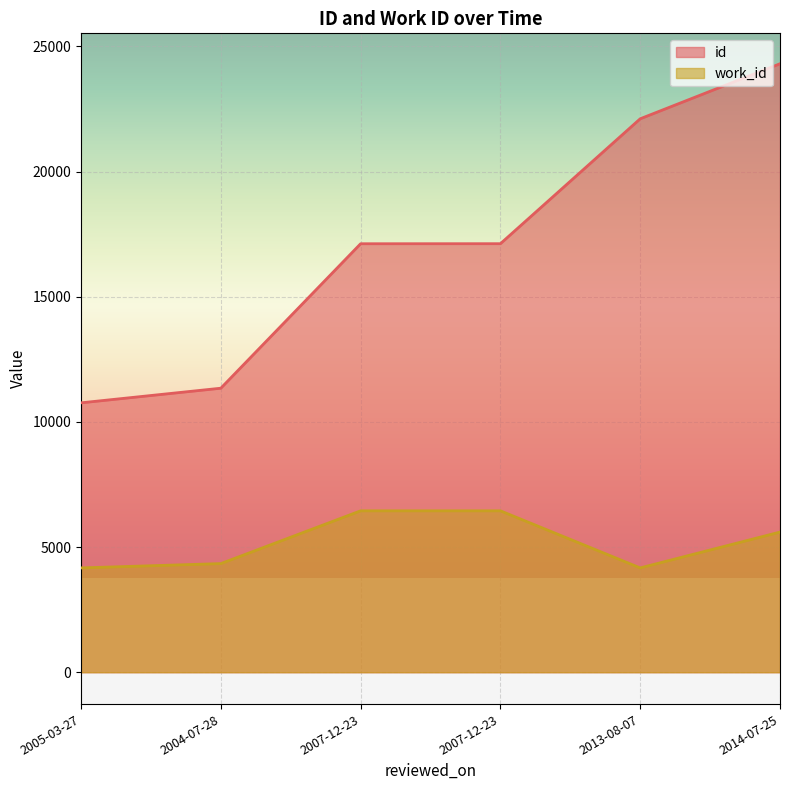

How many values in the id series are below 17118?

3